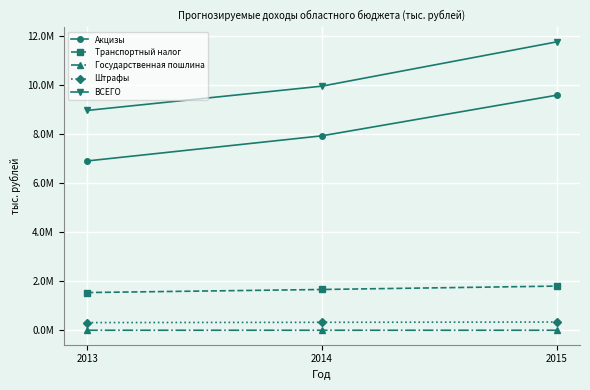

What value does the Транспортный налог series have at 2013?

1539415.0